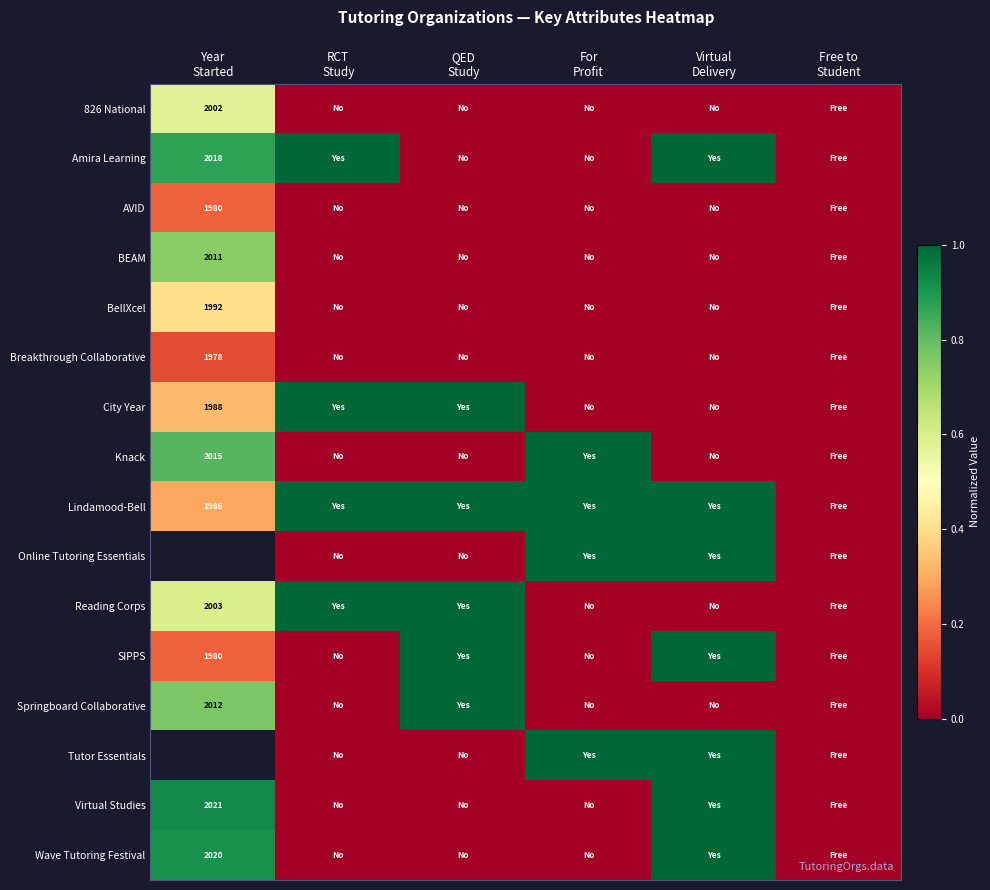

Rank the categories by Wave Tutoring Festival value from lowest to highest.

RCT Study, QED Study, For Profit, Free to Student, Year Started, Virtual Delivery